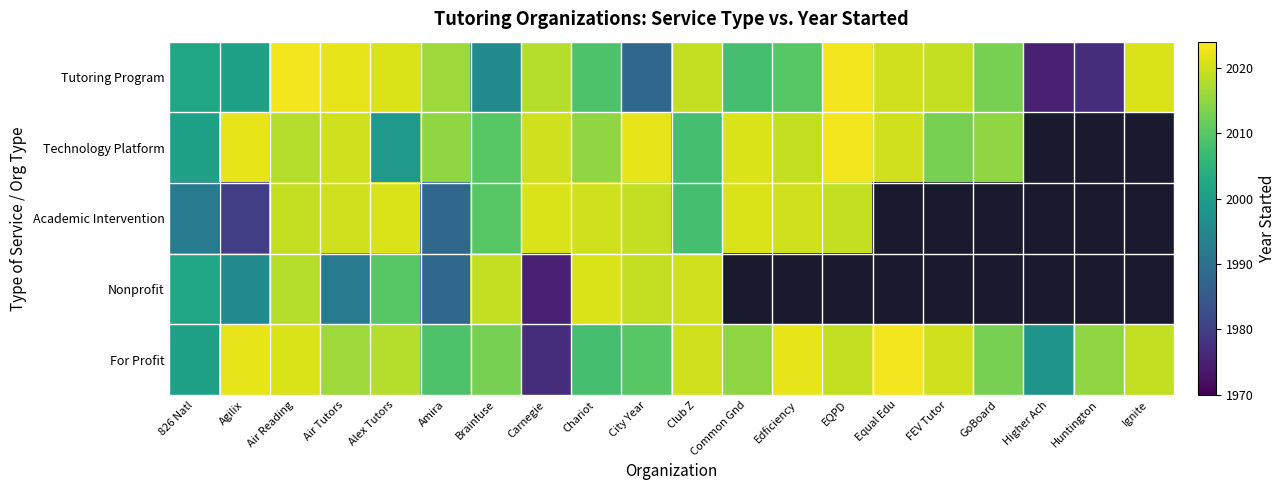

At which category does the chart reach its minimum across all series?

Higher Ach